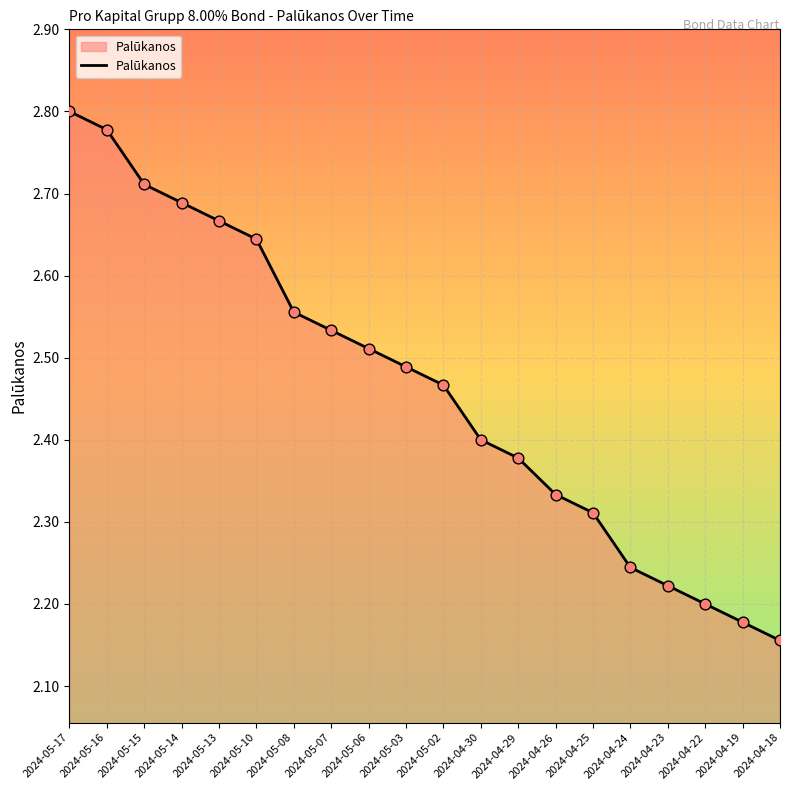

What is the change in value from 2024-05-14 to 2024-04-23?

-0.5